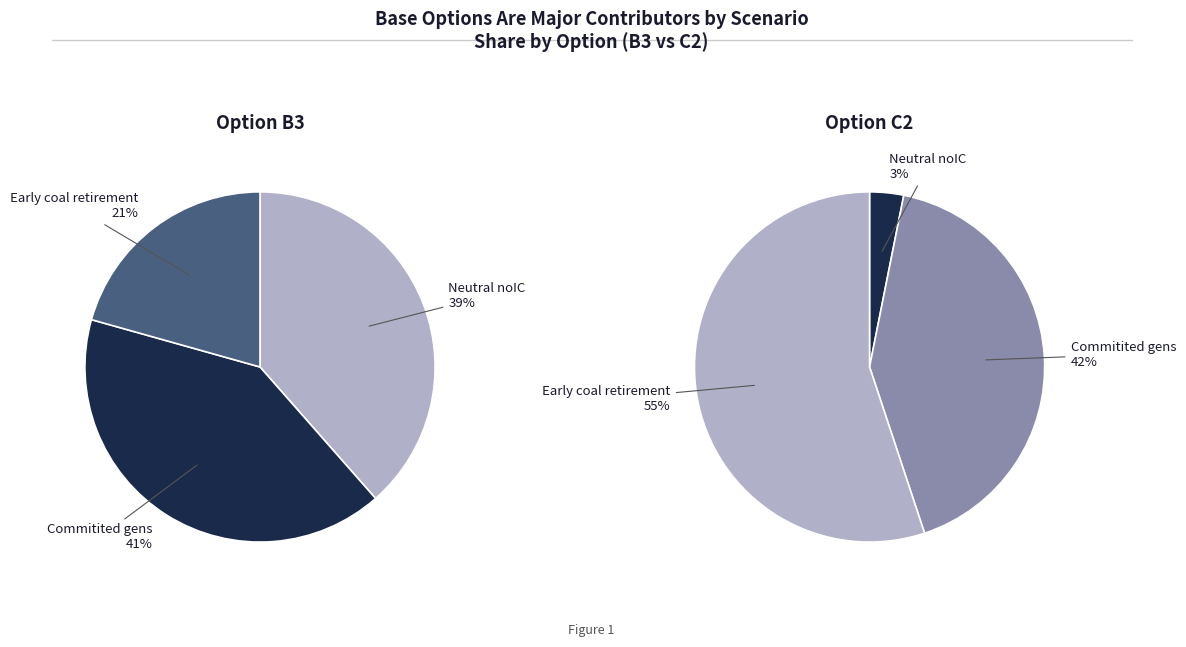

What is the ratio of the value at Neutral noIC to the value at Commitited gens?

0.9